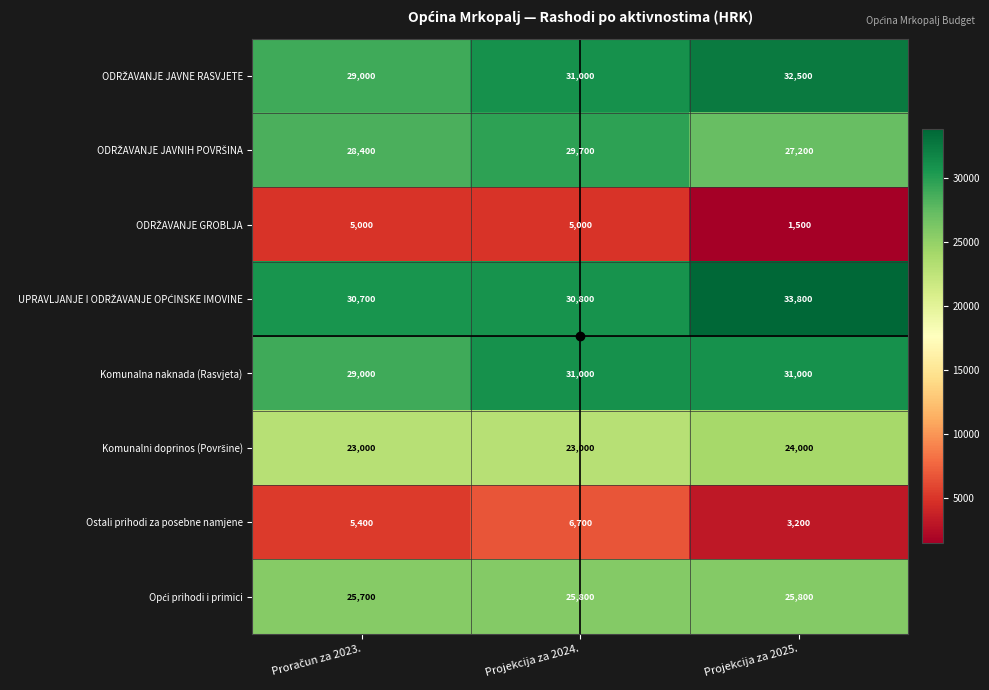

At which category is the sum across all series the highest?

Projekcija za 2024.